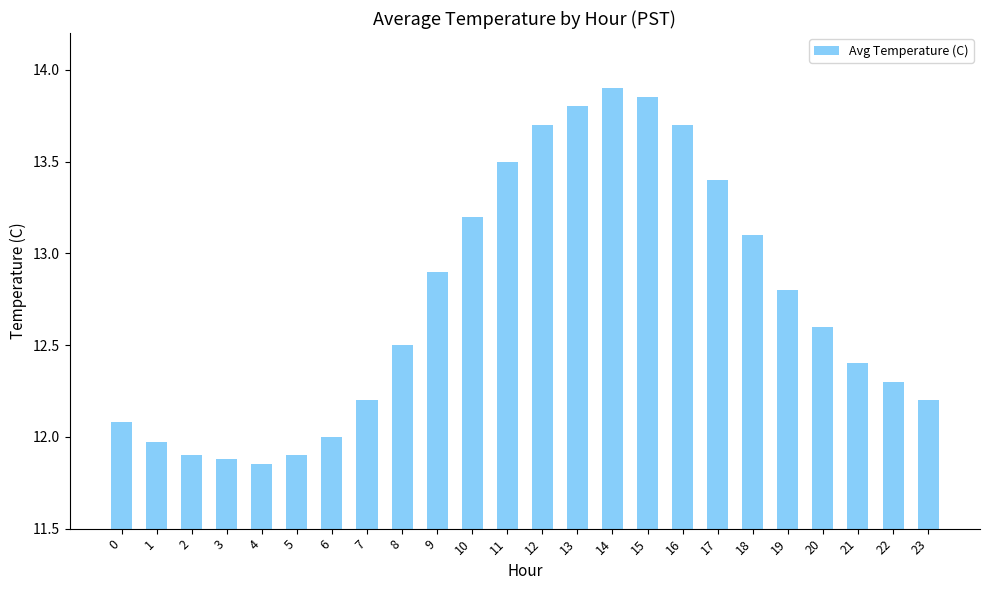

The chart shows a value of 17.9 at 6. True or false?

False